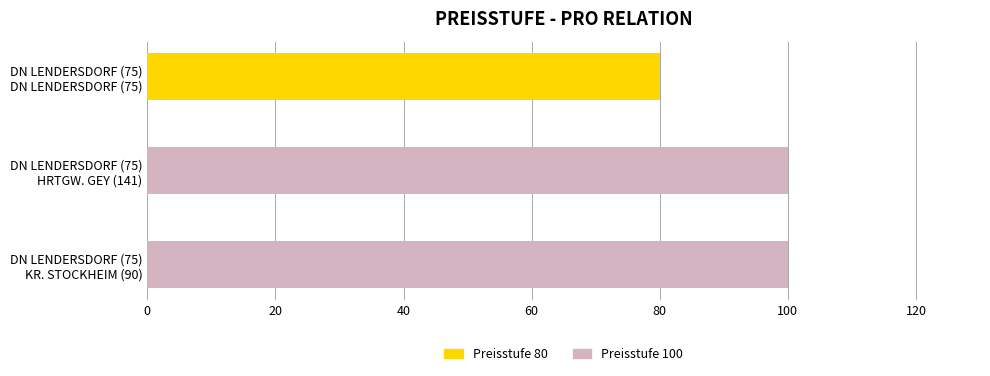

Count the values in the range 80 to 100.

3